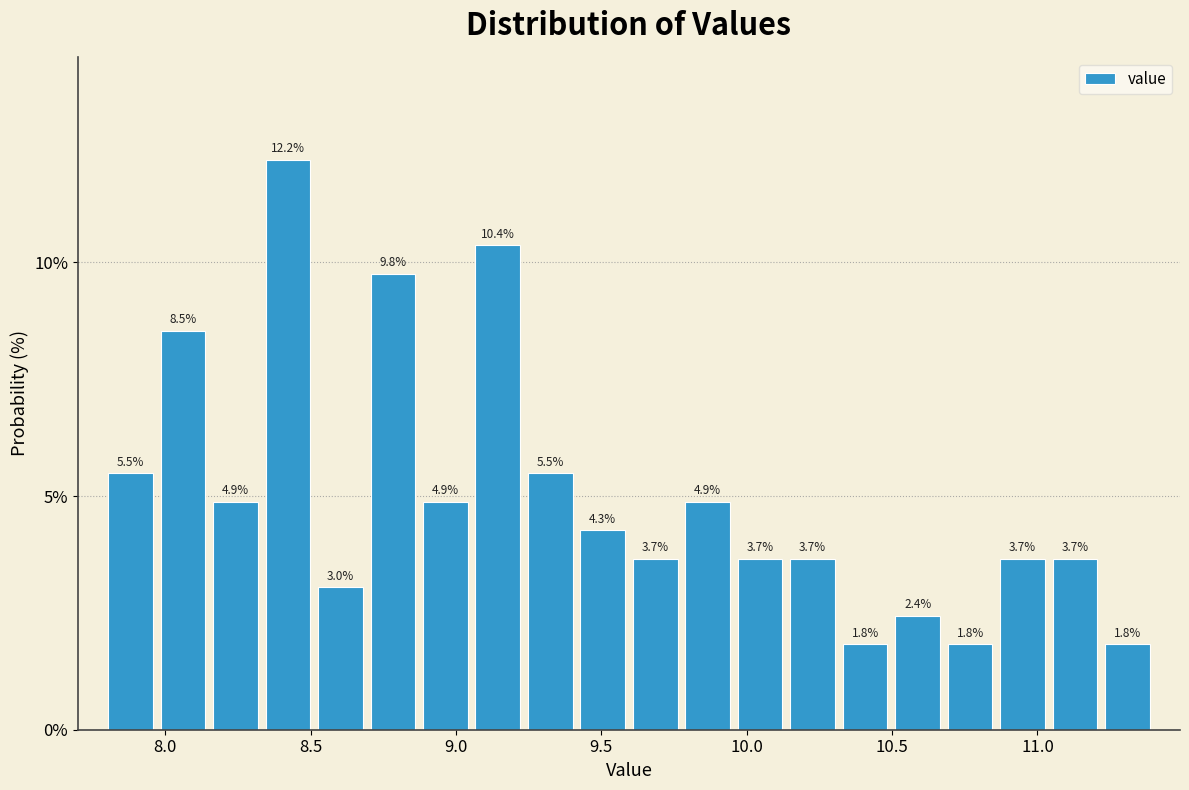

Read against the x-axis, roughly where is the centre of the tallest bar?

8.40